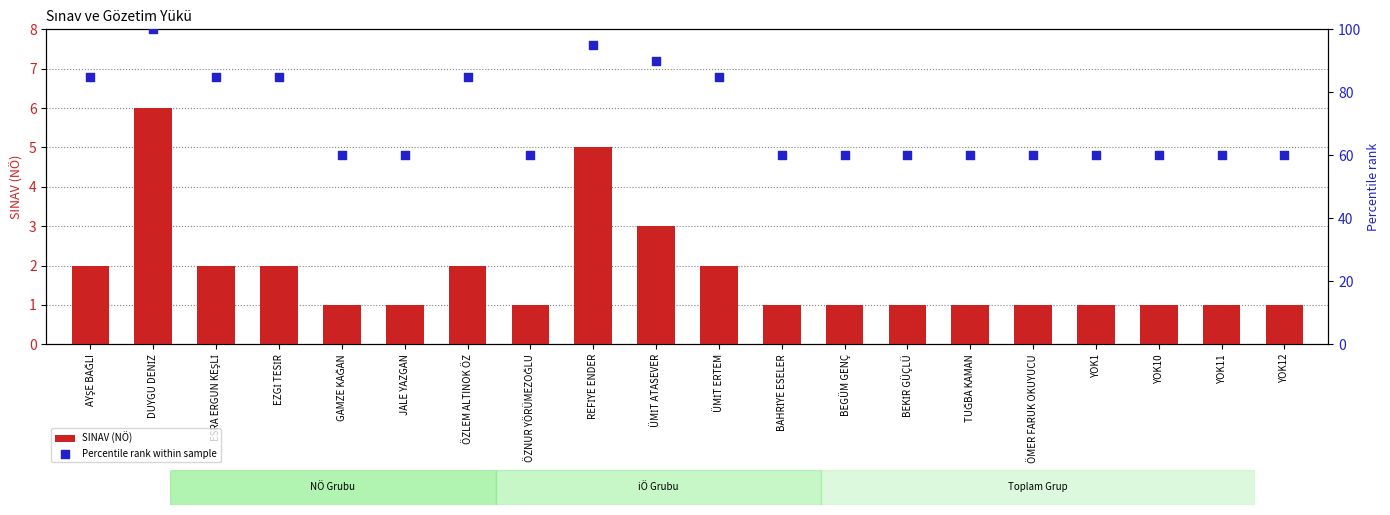

Which series reaches the minimum Y coordinate?

SINAV (NÖ)